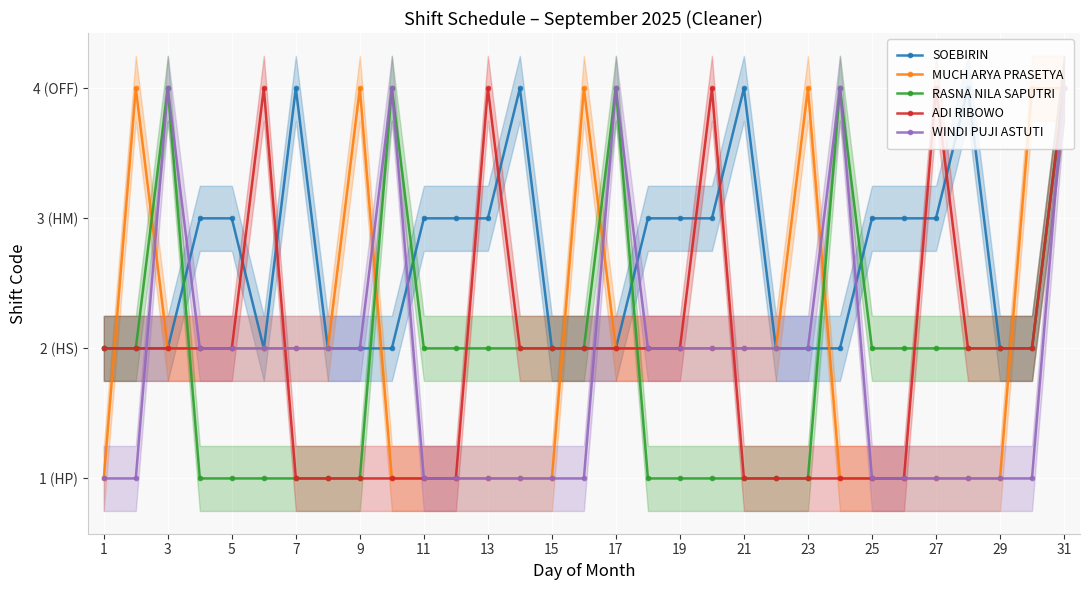

How many lines are shown in the chart?

5